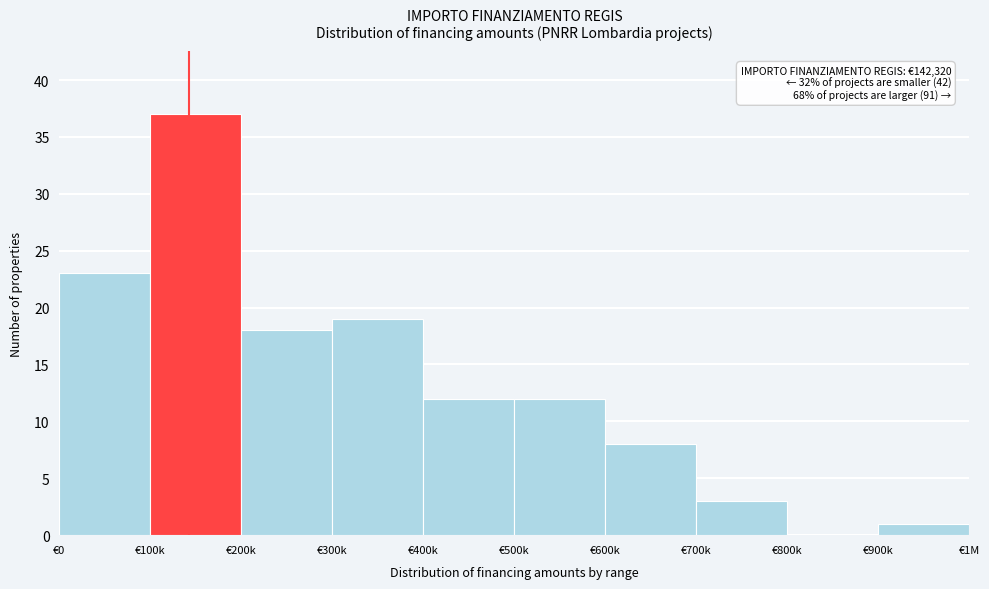

Reading left to right, transcribe all the data shown in this chart.

€0=23	€100k=37	€200k=18	€300k=19	€400k=12	€500k=12	€600k=8	€700k=3	€800k=0	€900k=1